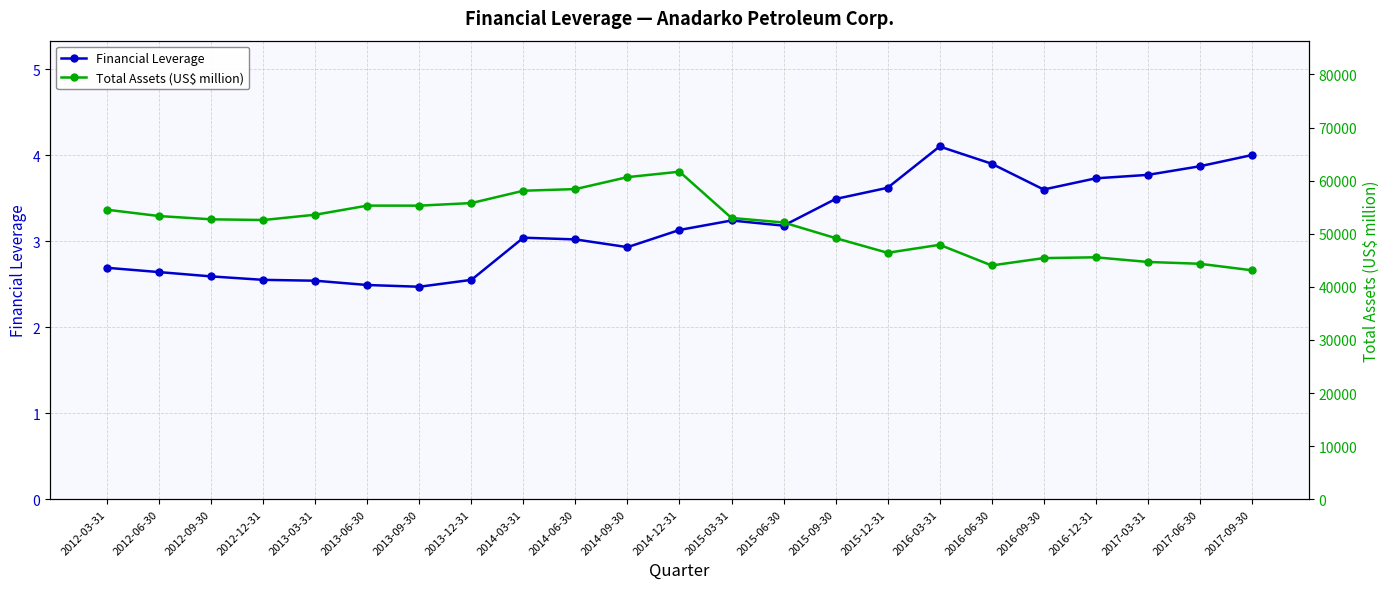

What are all the series names shown in the legend?

Financial Leverage, Total Assets (US$ million)